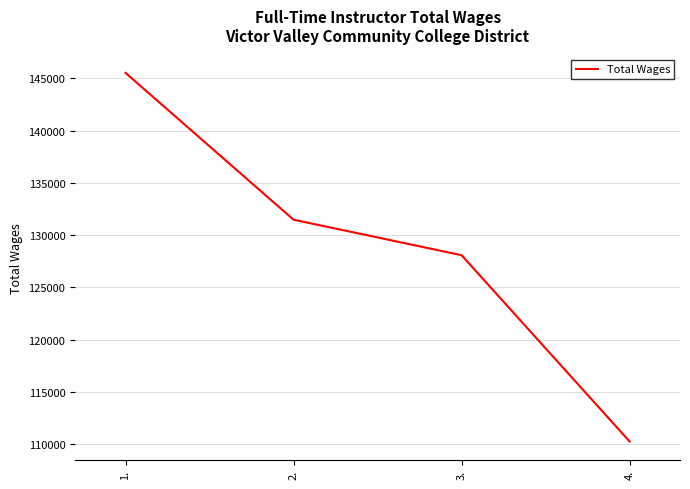

The chart shows a value of 110240 at 4.. True or false?

True